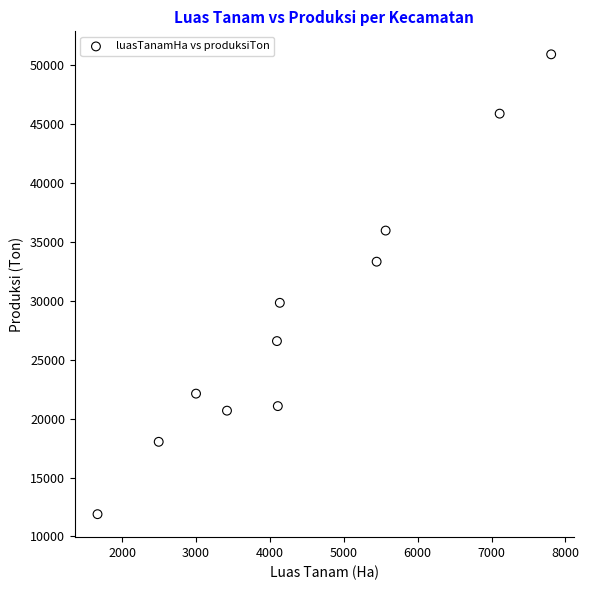

What is the range of X values (max minus min)?

6139.0